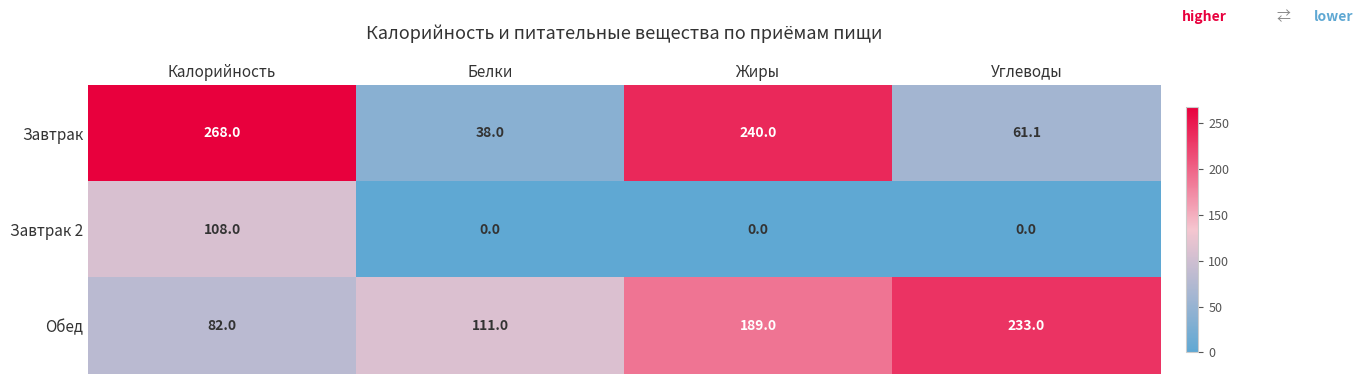

Which label corresponds to the largest value in the chart?

Калорийность